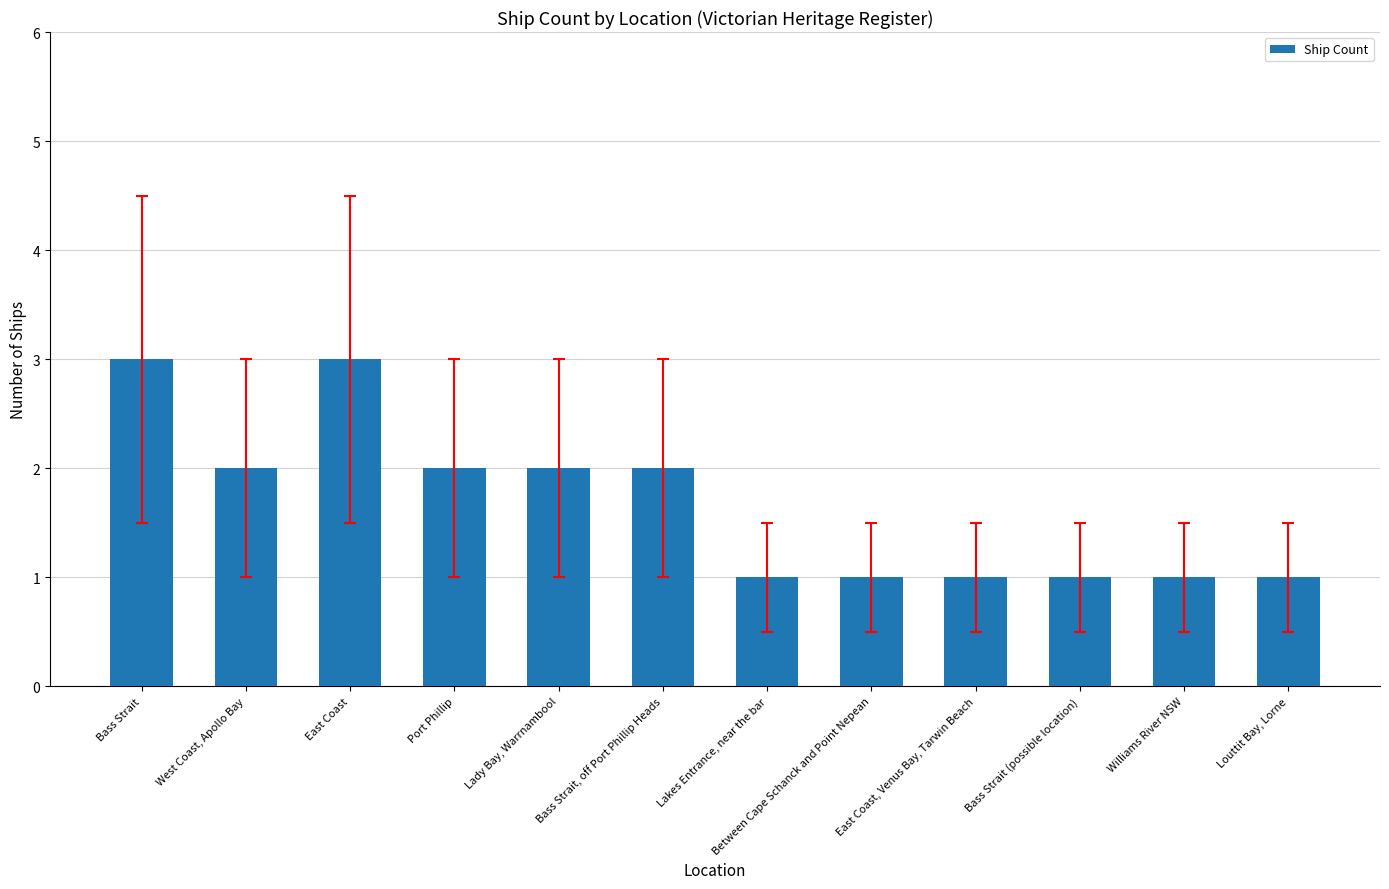

Approximately how many times larger is the value at East Coast, Venus Bay, Tarwin Beach compared to Port Phillip?

0.5